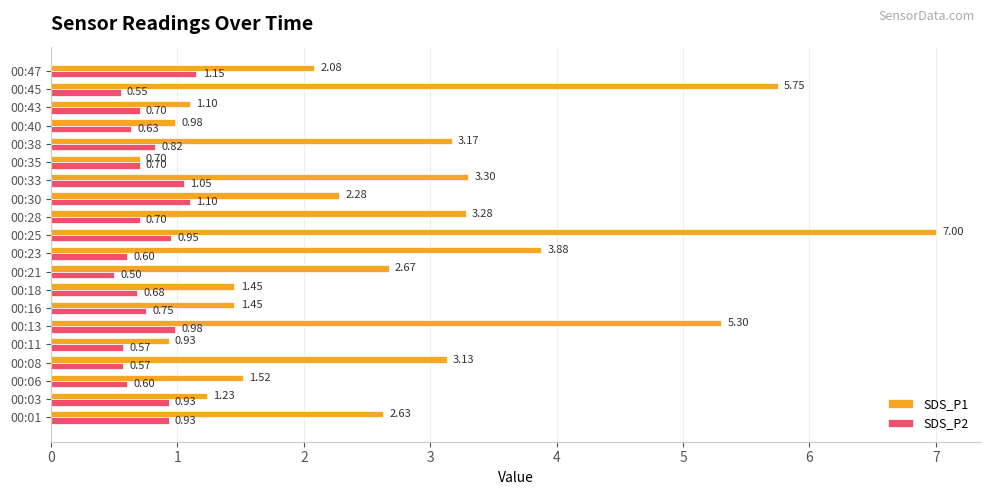

What is the highest value of the SDS_P1 series?

7.0